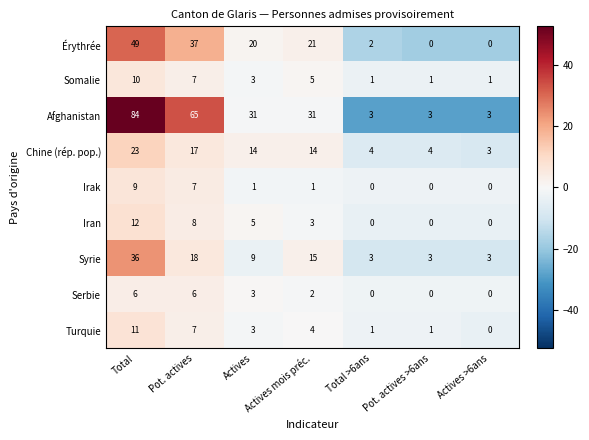

What is the difference between the Turquie values at Pot. actives >6ans and Pot. actives?

6